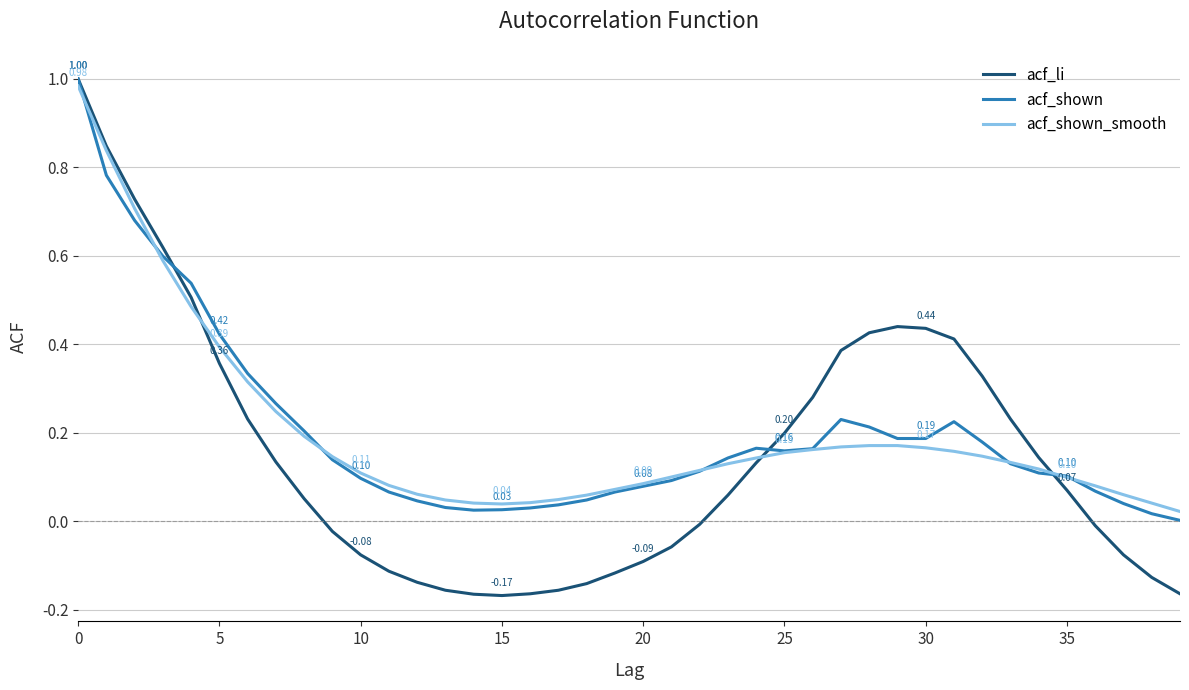

Which series has the largest range (max minus min)?

acf_li